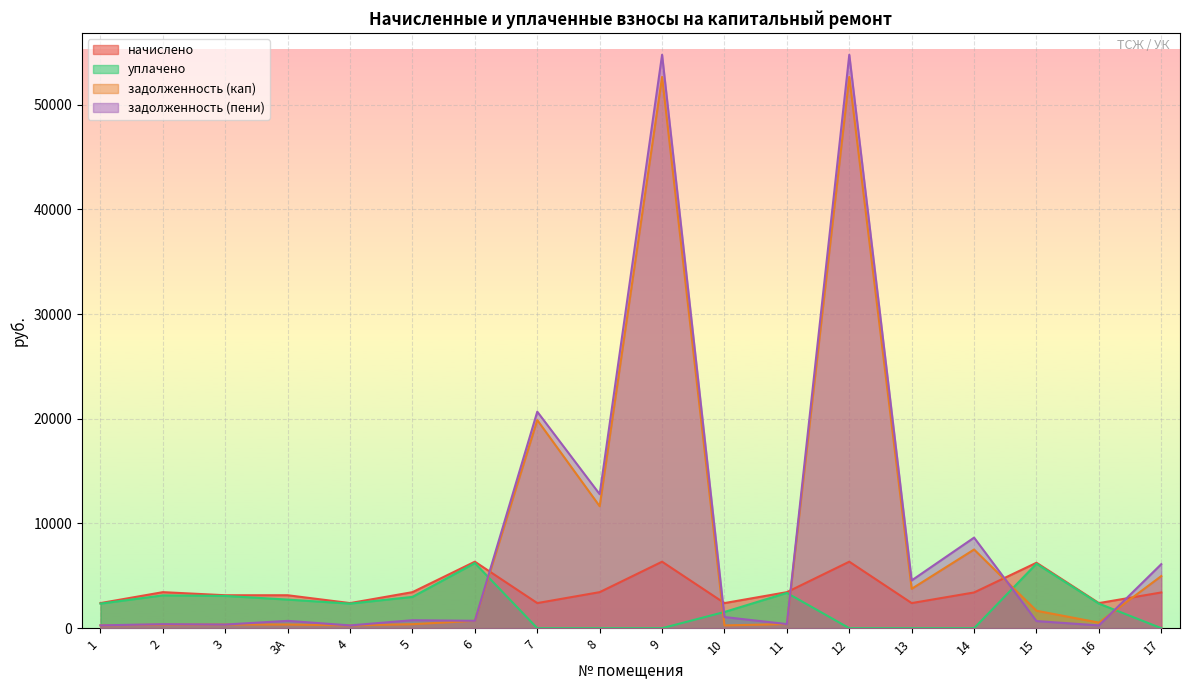

Reading left to right, list all the values displayed in this chart.

начислено: 1=2397.6	2=3441.6	3=3146.4	3А=3146.4	4=2397.6	5=3441.6	6=6350.4	7=2397.6	8=3441.6	9=6350.4	10=2397.6	11=3441.6	12=6350.4	13=2397.6	14=3412.8	15=6249.6	16=2397.6	17=3412.8
уплачено: 1=2347.7	2=3133.0	3=3080.8	3А=2731.2	4=2347.7	5=2988.5	6=6218.1	7=0.0	8=0.0	9=0.0	10=1548.5	11=3369.9	12=0.0	13=0.0	14=0.0	15=6157.6	16=2347.7	17=0.0
задолженность (кап): 1=270.6	2=335.6	3=349.6	3А=349.6	4=266.4	5=380.4	6=705.6	7=19876.1	8=11648.4	9=52644.7	10=266.4	11=393.2	12=52644.7	13=3762.9	14=7512.9	15=1666.6	16=532.8	17=4976.6
задолженность (пени): 1=270.6	2=382.4	3=349.6	3А=699.2	4=266.4	5=762.8	6=705.6	7=20675.3	8=12795.6	9=54761.5	10=1065.6	11=393.2	12=54761.5	13=4562.1	14=8650.5	15=680.4	16=266.4	17=6114.2